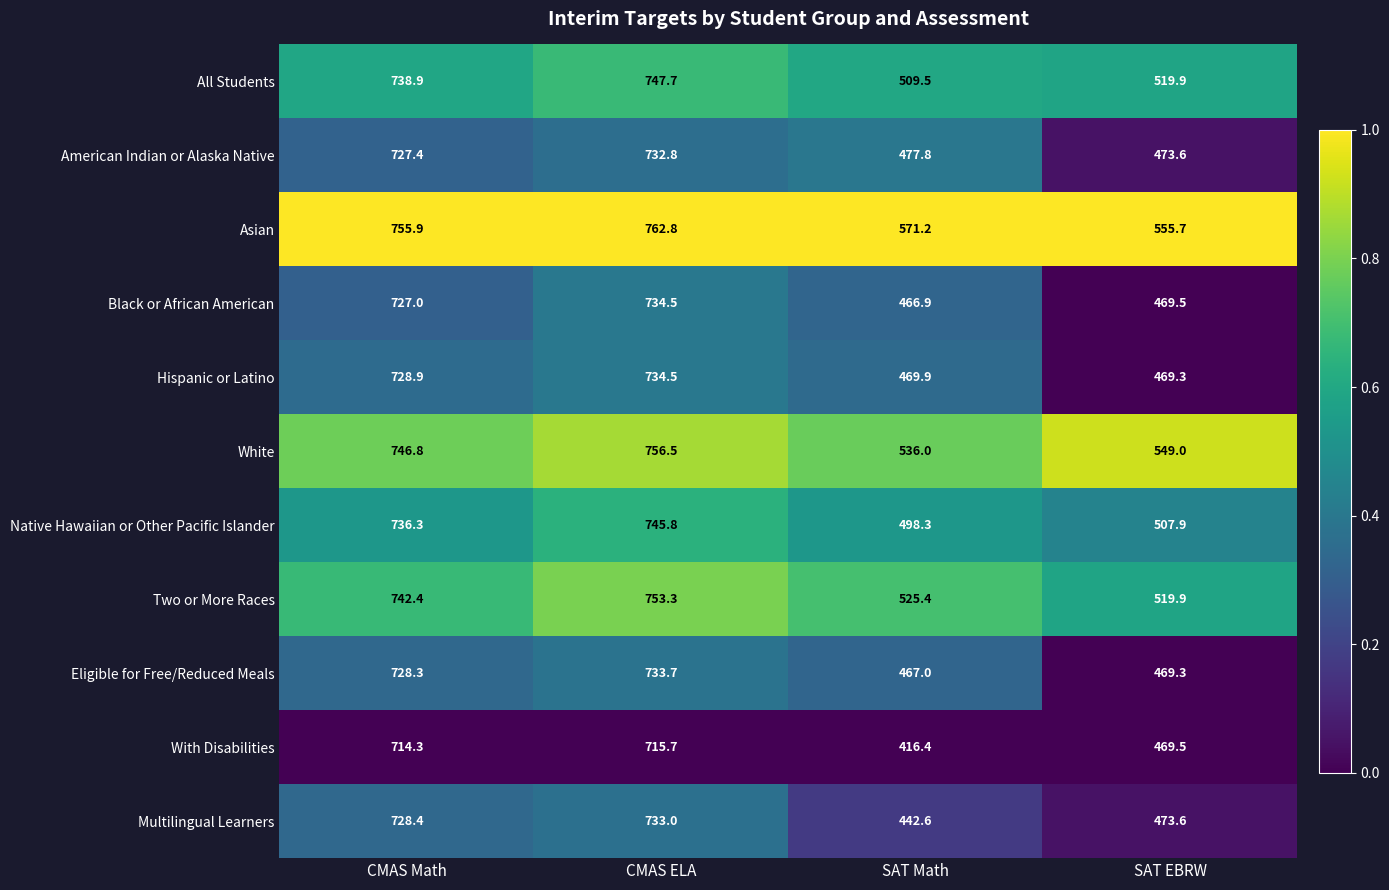

True or false: Asian has a value of 571.2 at SAT Math.

True